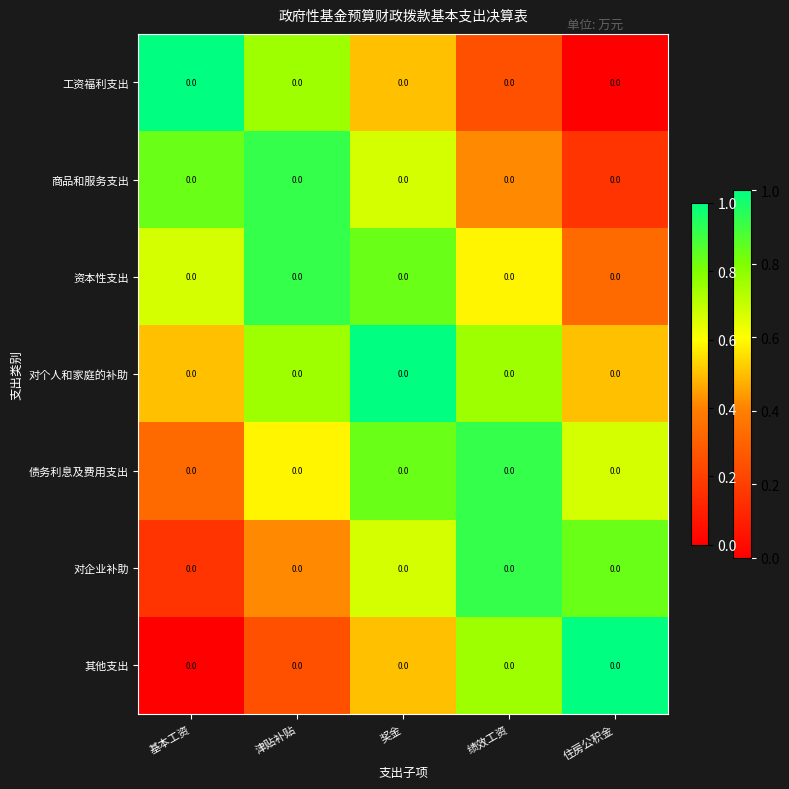

At 奖金, list the series in order from largest to smallest.

对个人和家庭的补助, 债务利息及费用支出, 资本性支出, 商品和服务支出, 对企业补助, 工资福利支出, 其他支出